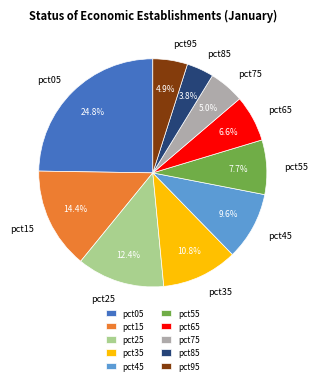

How many slices are in this pie chart?

10